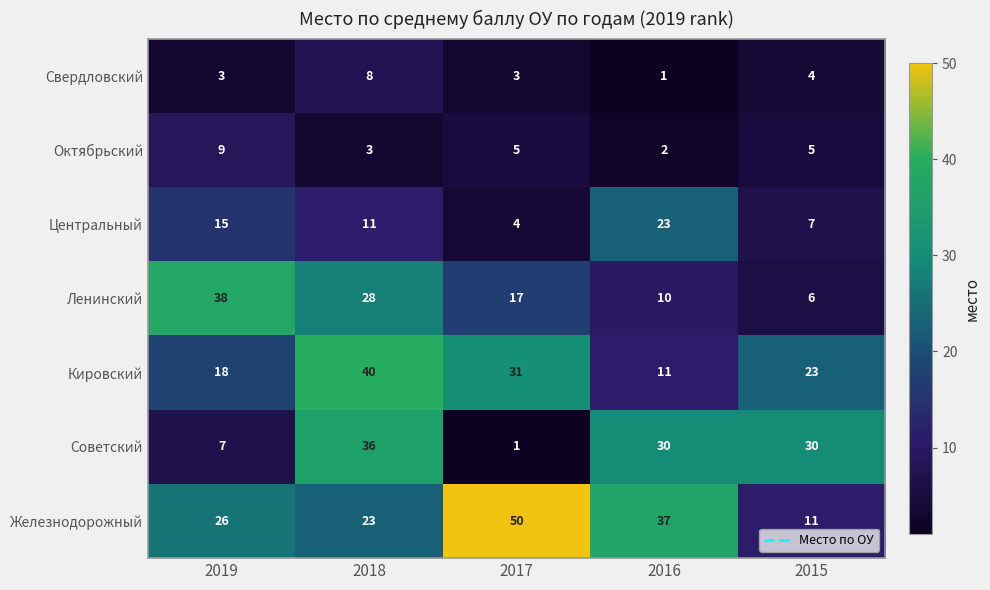

Rank the series at 2017 from lowest to highest value.

Советский, Свердловский, Центральный, Октябрьский, Ленинский, Кировский, Железнодорожный